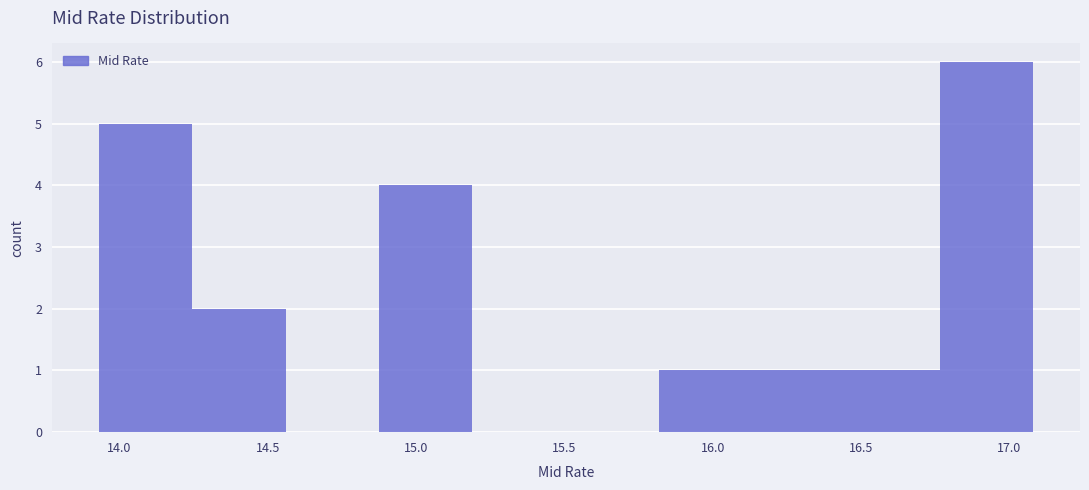

Over which range of the x-axis is the bar tallest?

16.765 to 17.080